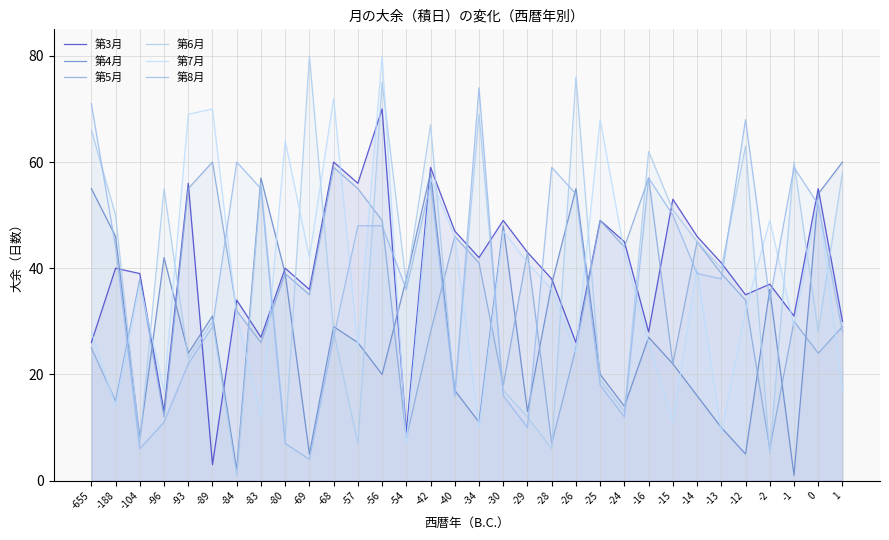

Is the value of 第5月 at -26 greater than the value of 第3月 at -69?

No